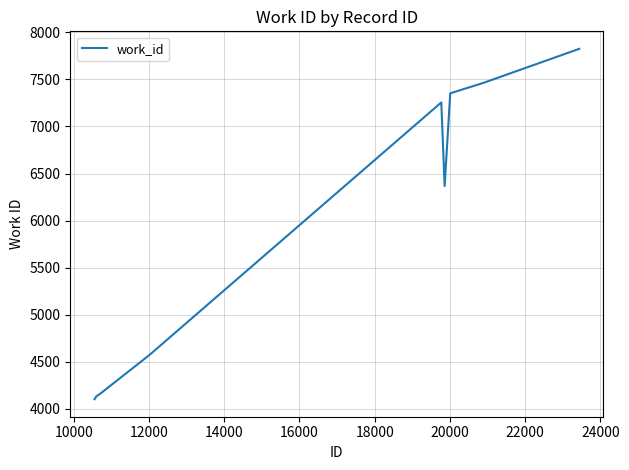

How many series are shown in this chart?

1